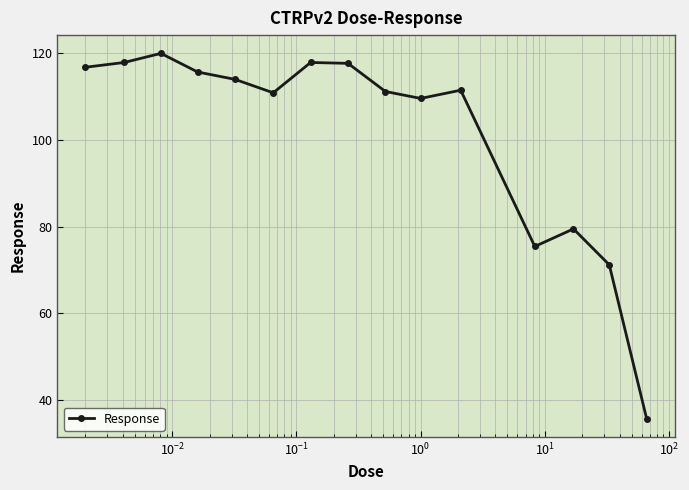

True or false: the data has more than 2 interior local peaks.

True